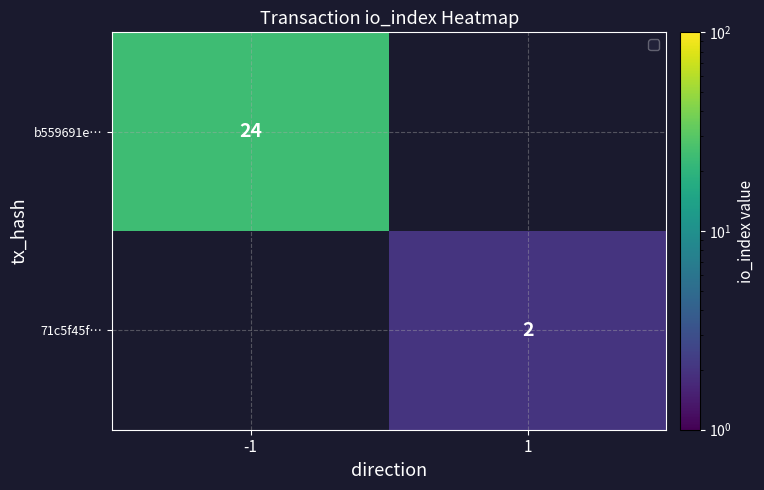

Which has a higher value, 1 or -1?

-1